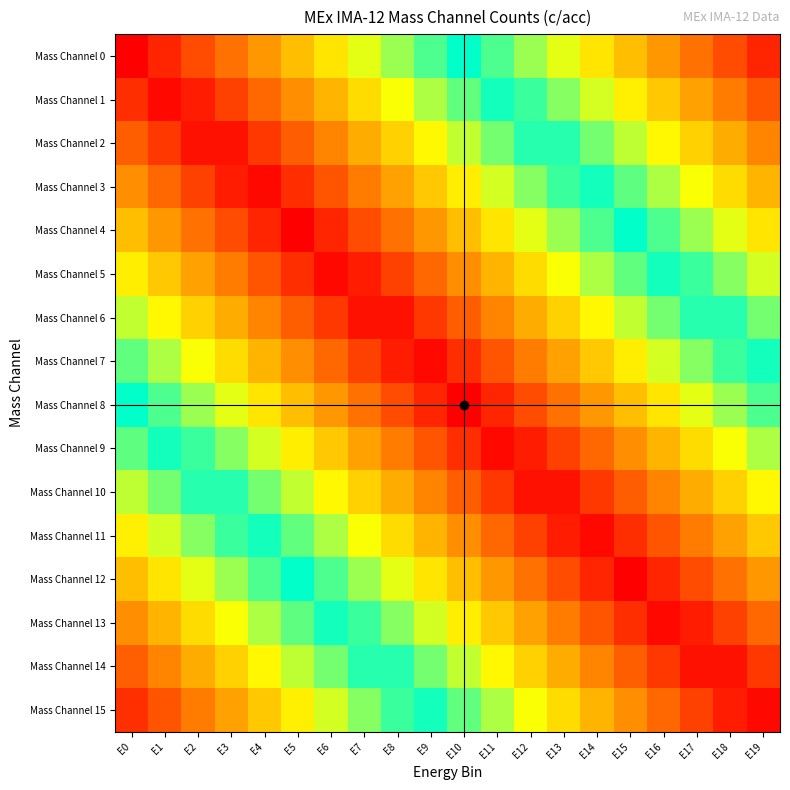

Which series has the largest total across all categories?

Mass Channel 8